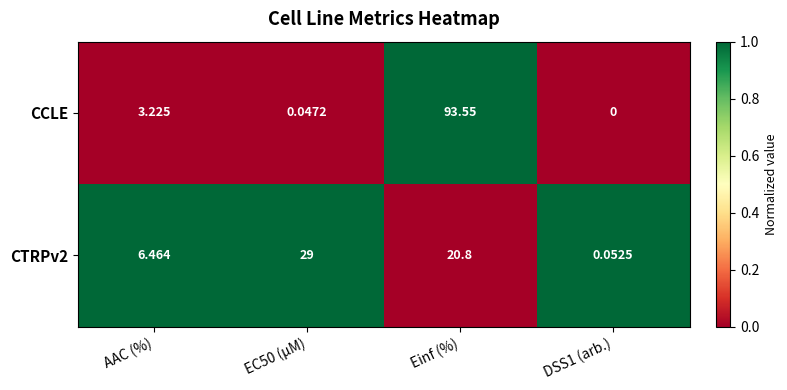

How many data points does each series have?

4